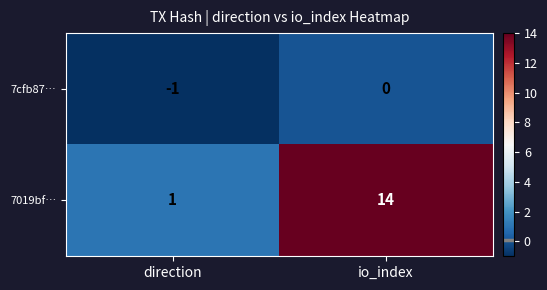

Rank the series by their average value, from highest to lowest.

7019bf…, 7cfb87…